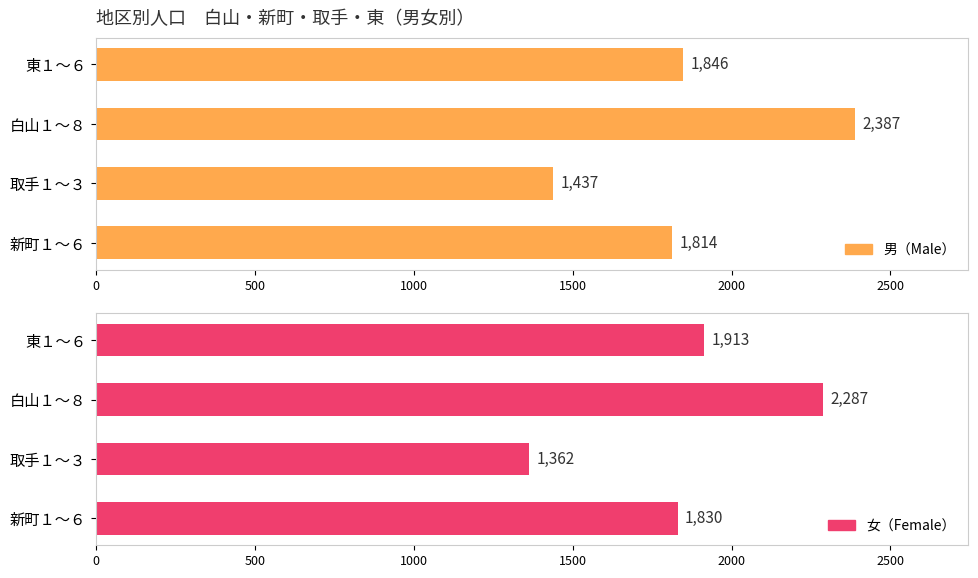

List the series in order of their peak value, highest first.

男（Male）, 女（Female）